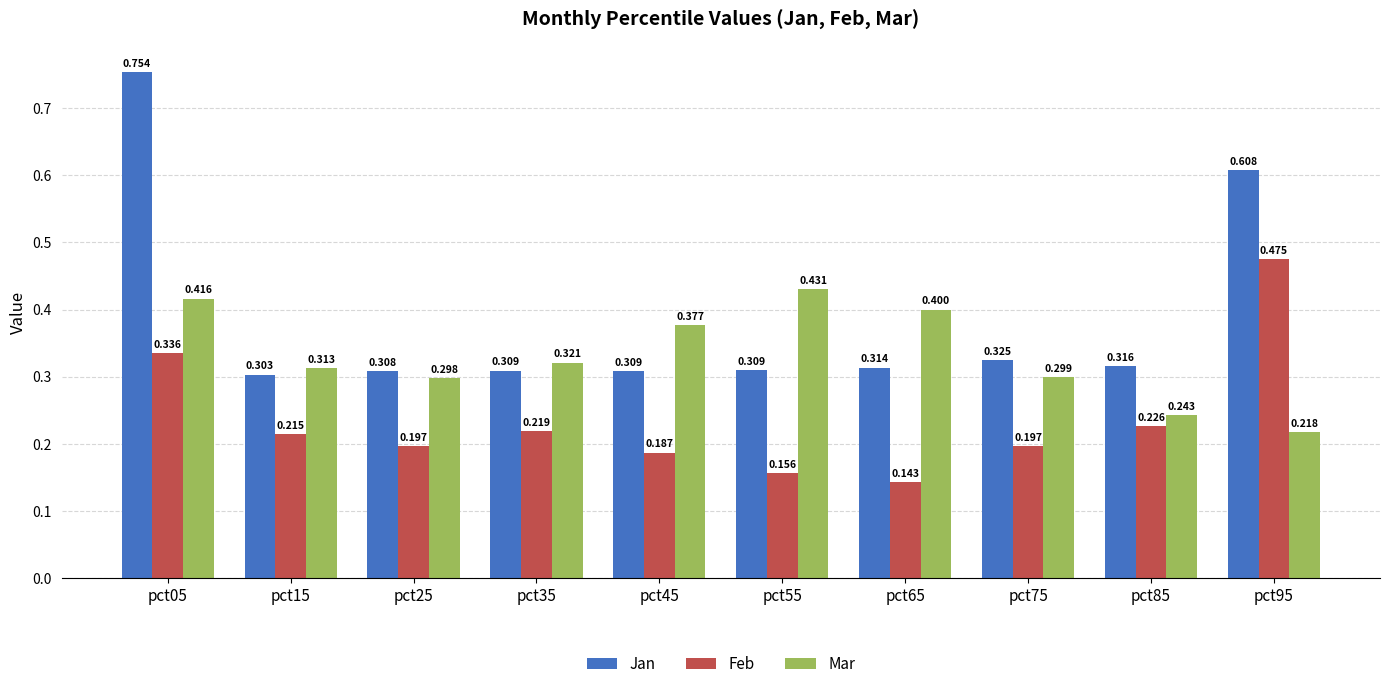

List the series in order of their overall mean, highest first.

Jan, Mar, Feb